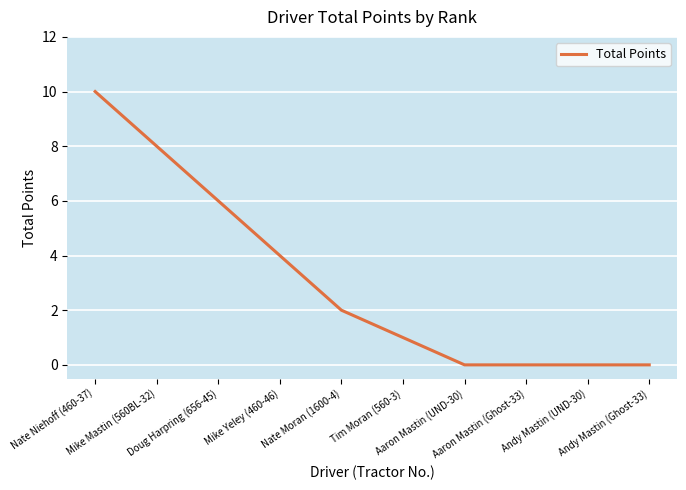

The chart shows a value of 4 at Mike Yeley (460-46). True or false?

True